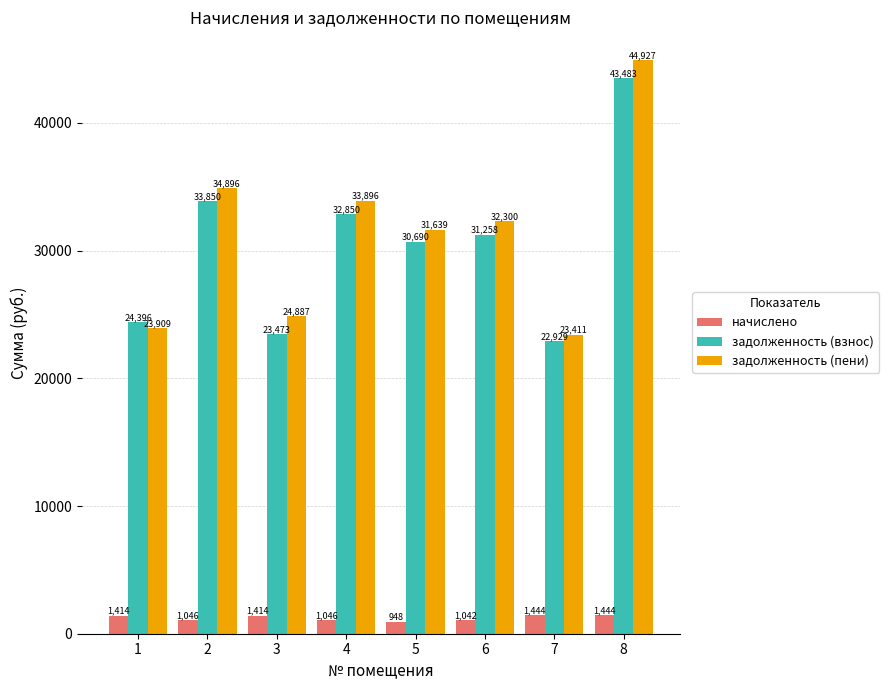

What is the value of the задолженность (пени) bar at the 7th from the left?

23411.5